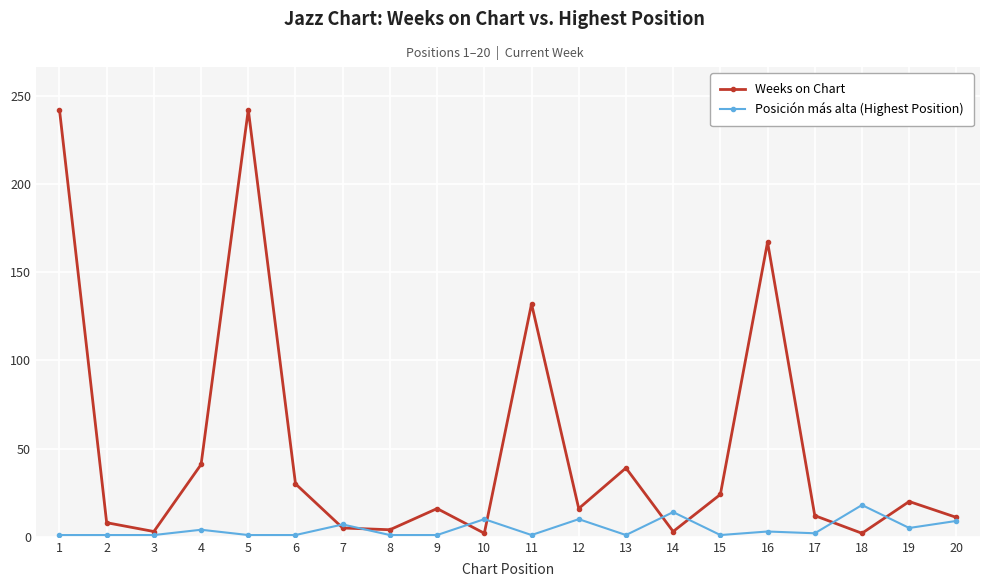

What is the greatest value displayed?

242